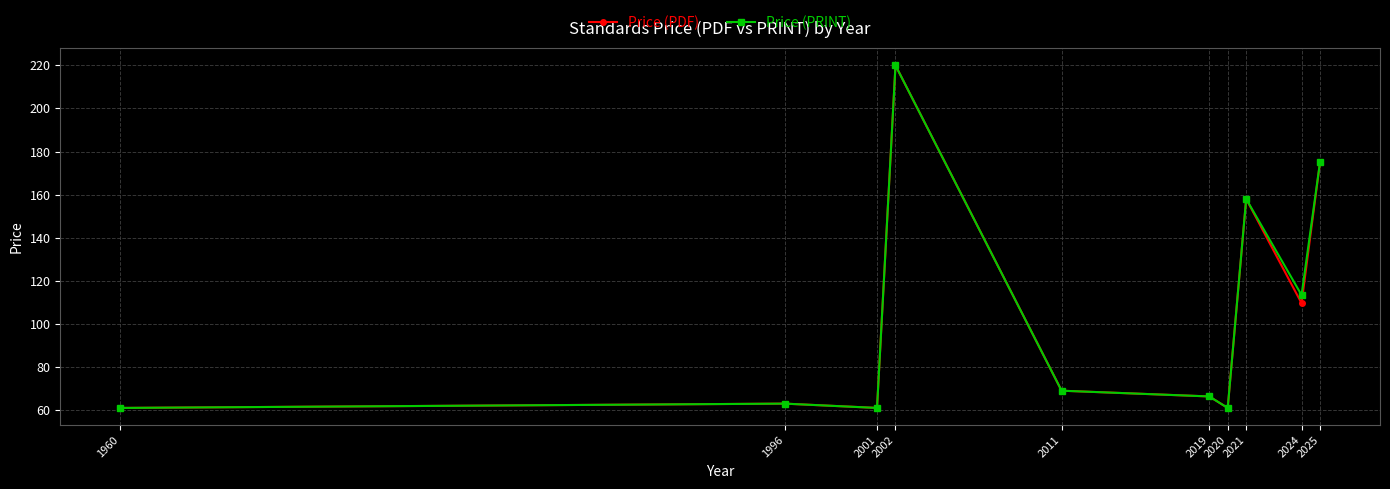

How many categories are shown in the chart?

10